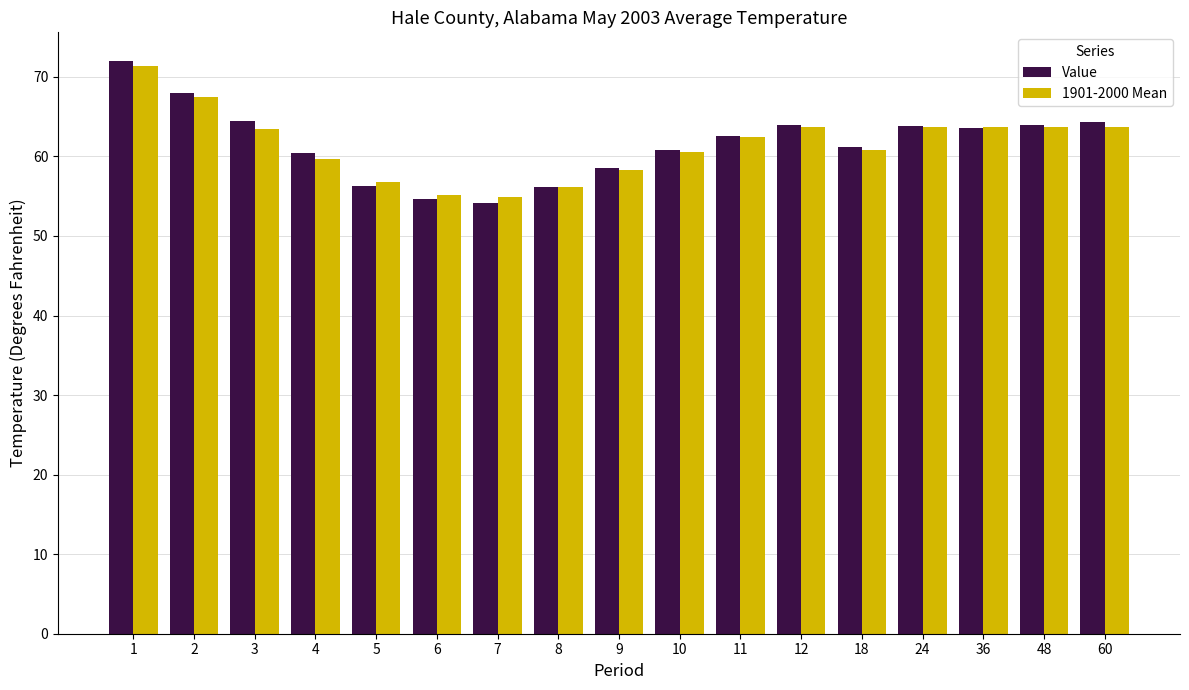

Which category has the highest value across all series?

1